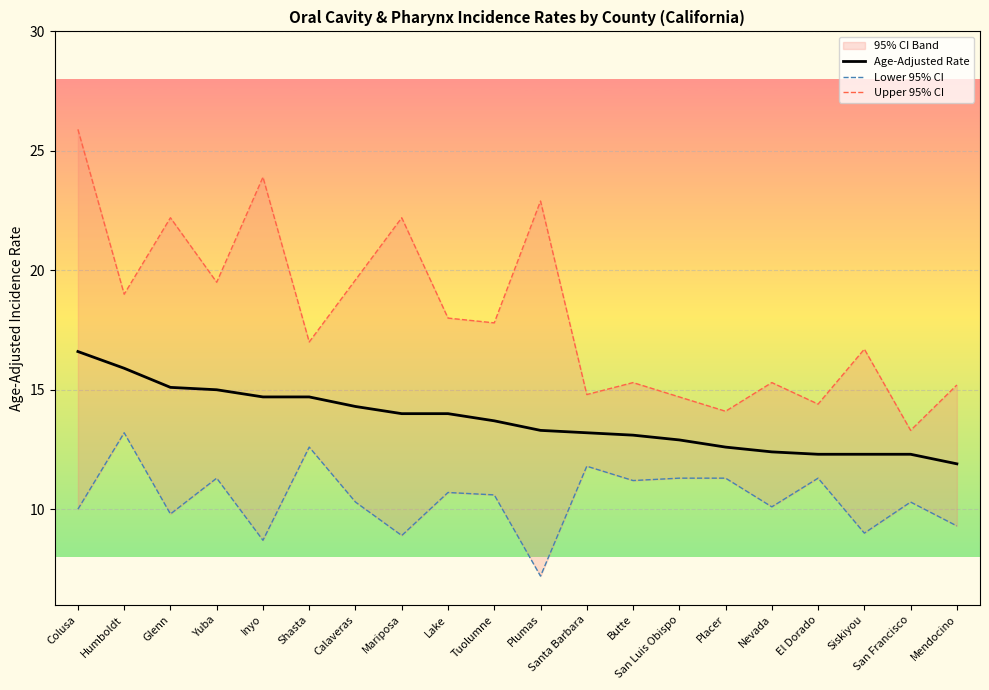

True or false: Upper 95% CI and Lower 95% CI cross at least once.

False